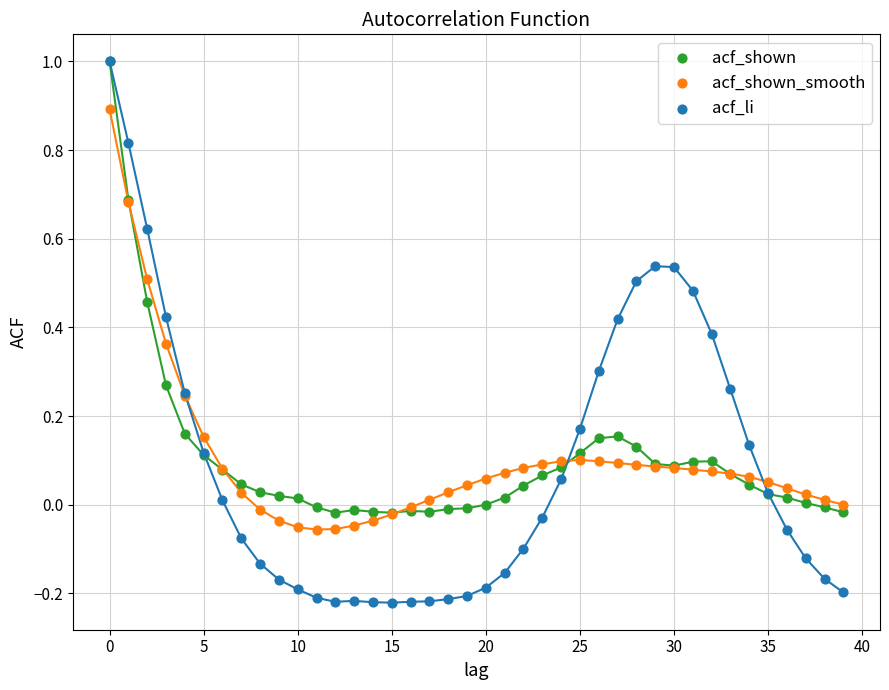

Which series has the widest spread of Y values?

acf_li